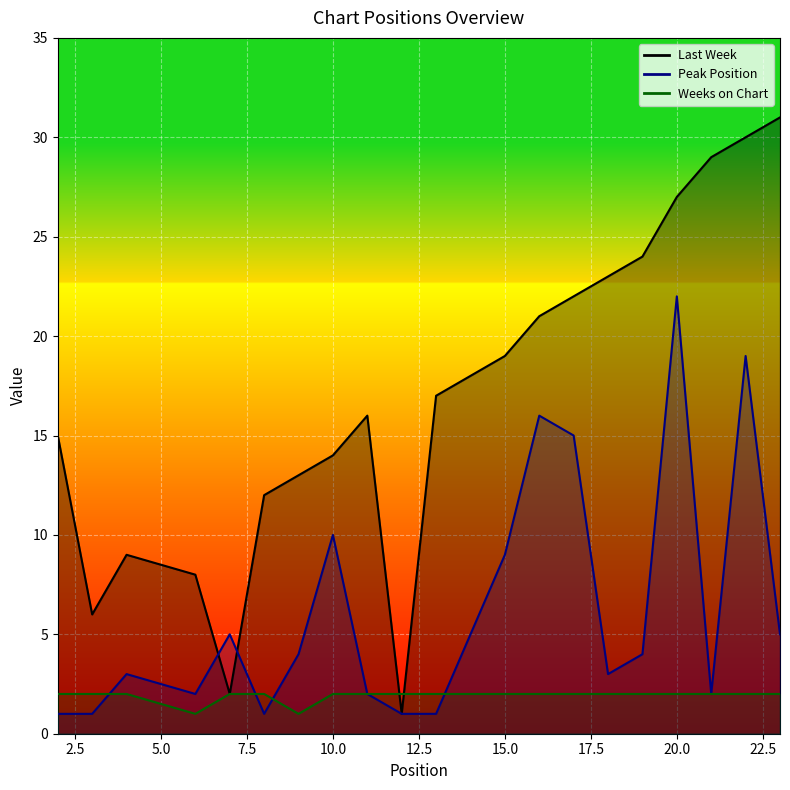

At which label does Last Week first exceed 17?

15